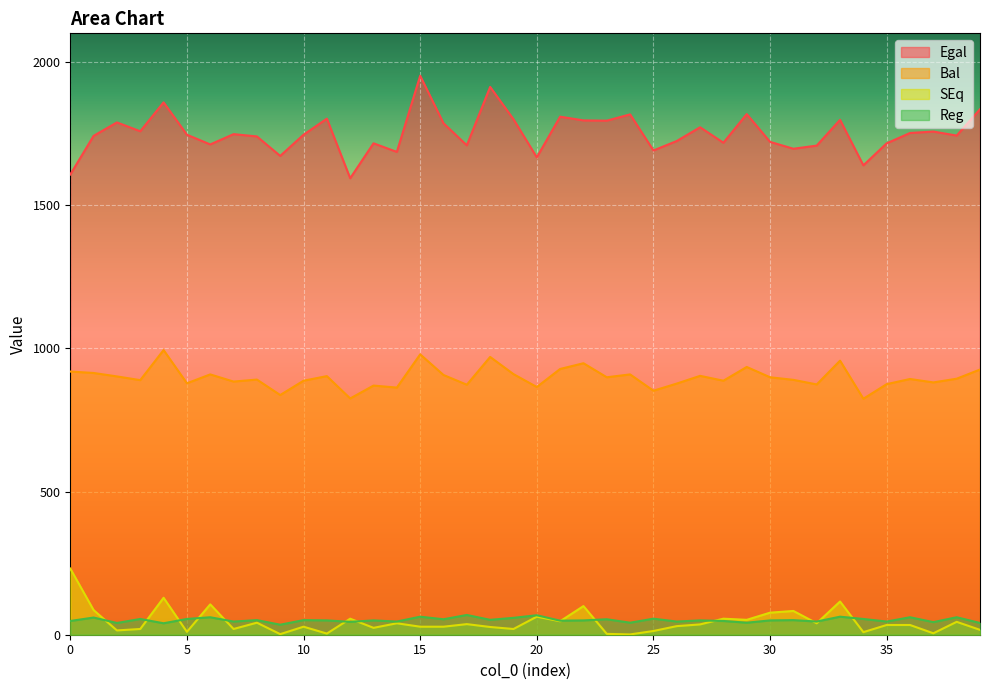

True or false: Egal has a value of 1752 at 36.

True